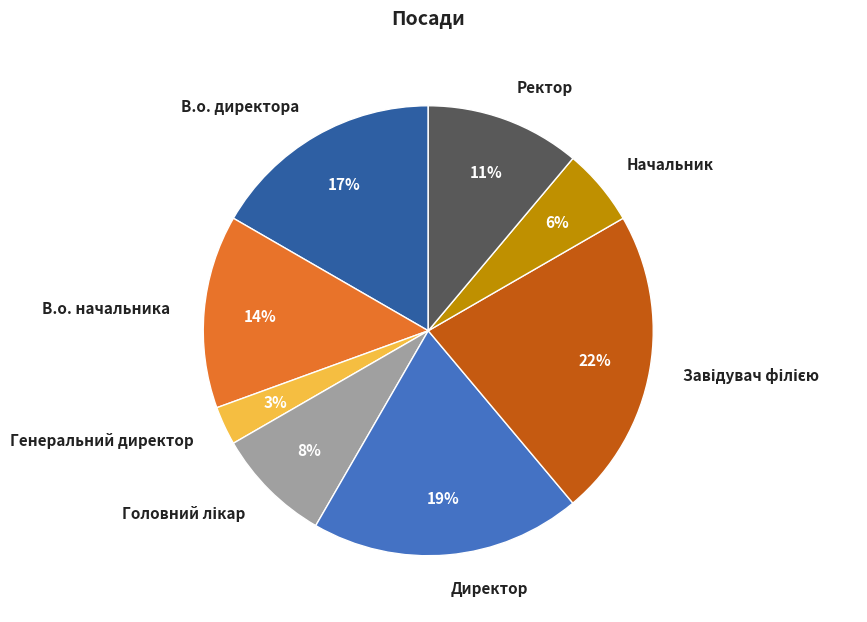

To the nearest percent, what is the difference between the largest and smallest slice percentages?

19%